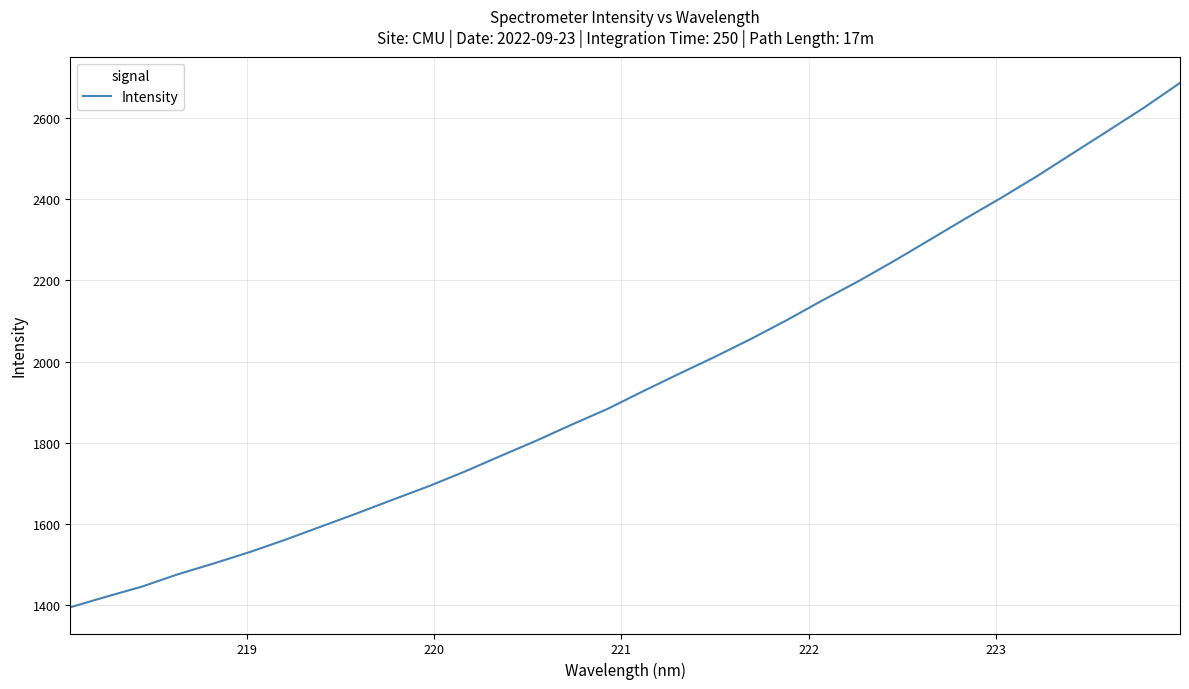

What is the difference between the maximum and minimum values?

1291.5